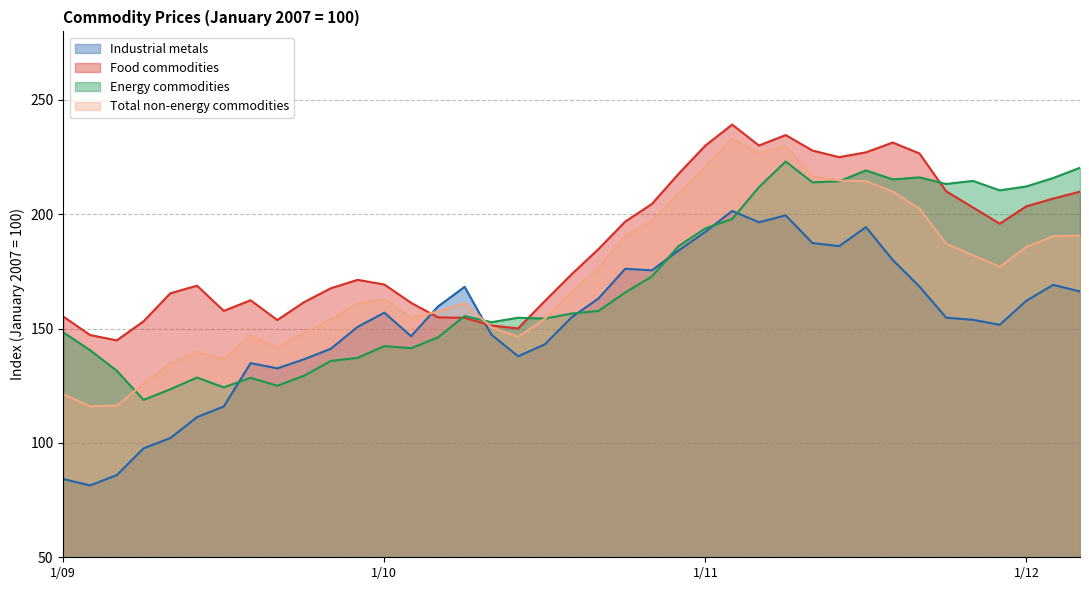

Is it true that Food commodities equals 340.6 at 10?

False